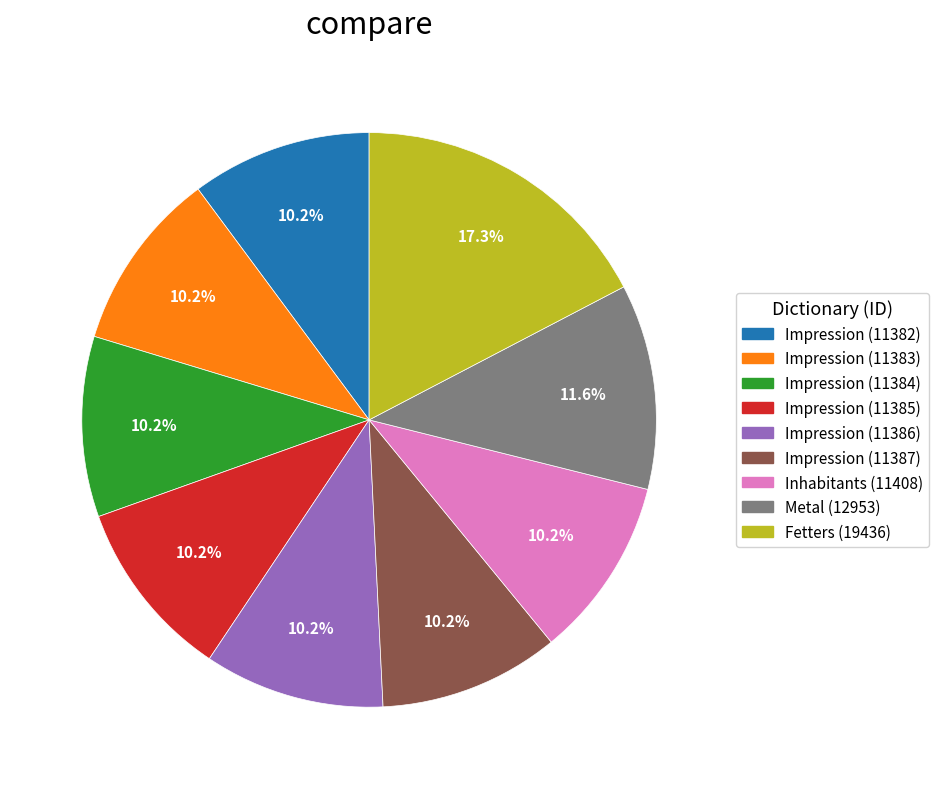

What is the largest slice in the pie chart?

Fetters (19436)